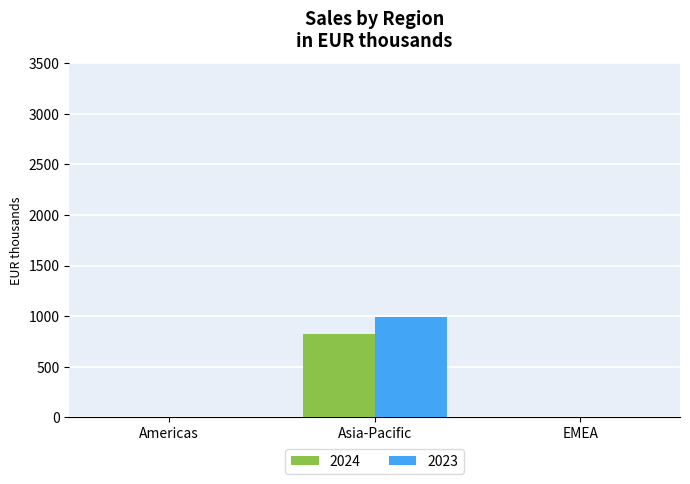

Is it true that 2023 equals 1456.8 at Asia-Pacific?

False